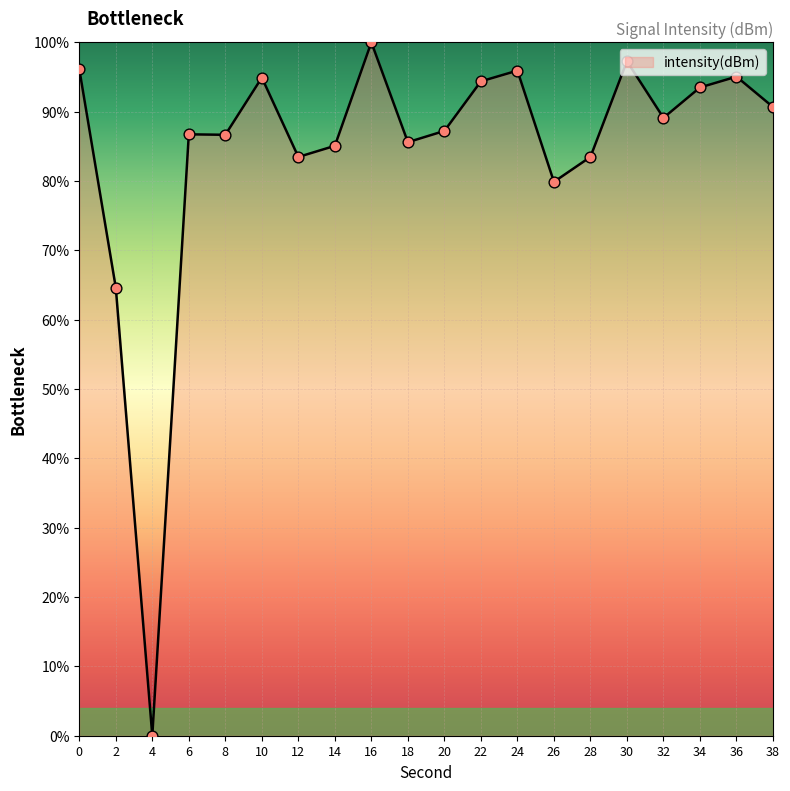

Between 28 and 26, which is larger?

28